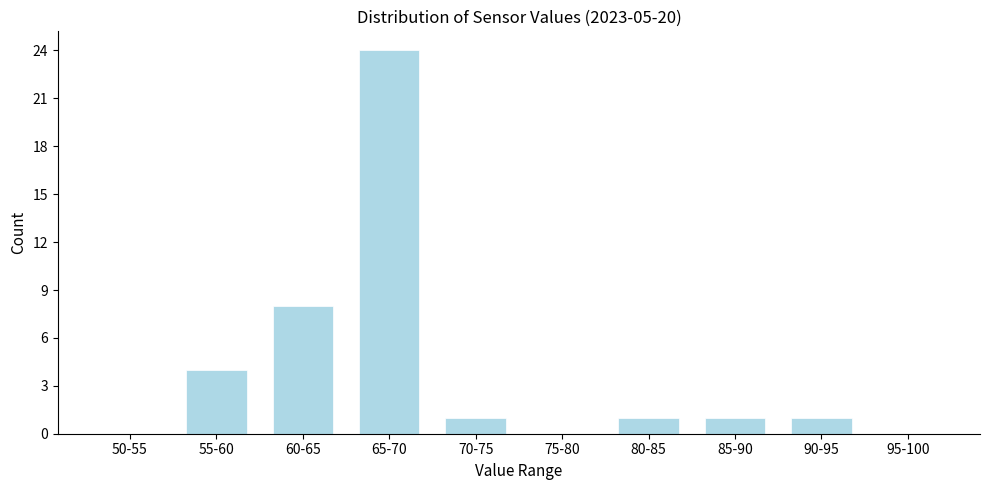

Reading left to right, extract all data points from this chart.

50-55=0	55-60=4	60-65=8	65-70=24	70-75=1	75-80=0	80-85=1	85-90=1	90-95=1	95-100=0